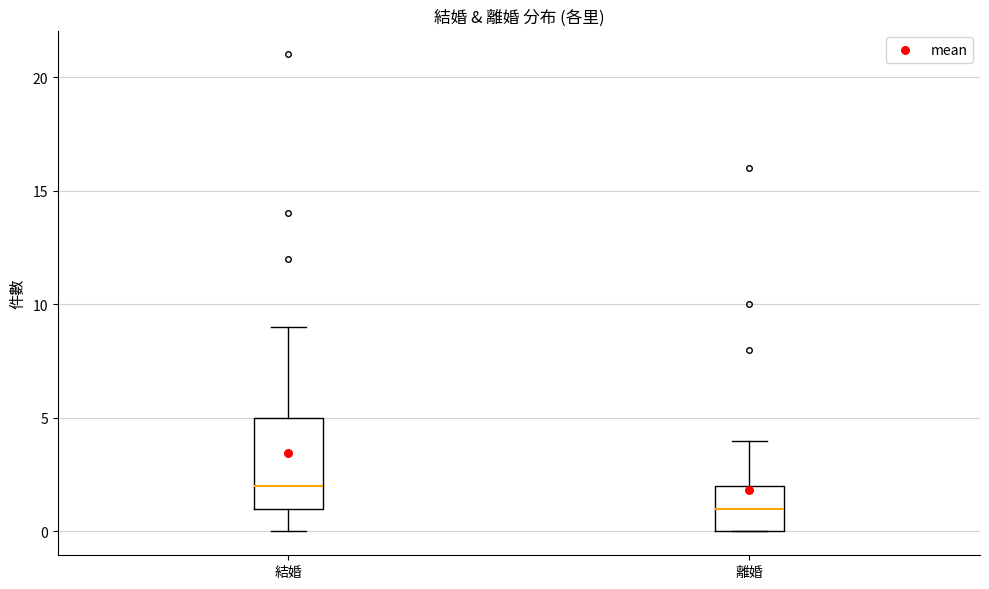

Reading left to right, transcribe this box plot: for each box, give where its median line is, the range the box spans, and where its two whiskers end, as read against the y-axis. The values are not printed on the chart, so give them approximately, as read against the axis.

結婚: median 2, box 1 to 5, whiskers 0 to 9
離婚: median 1, box 0 to 2, whiskers 0 to 4